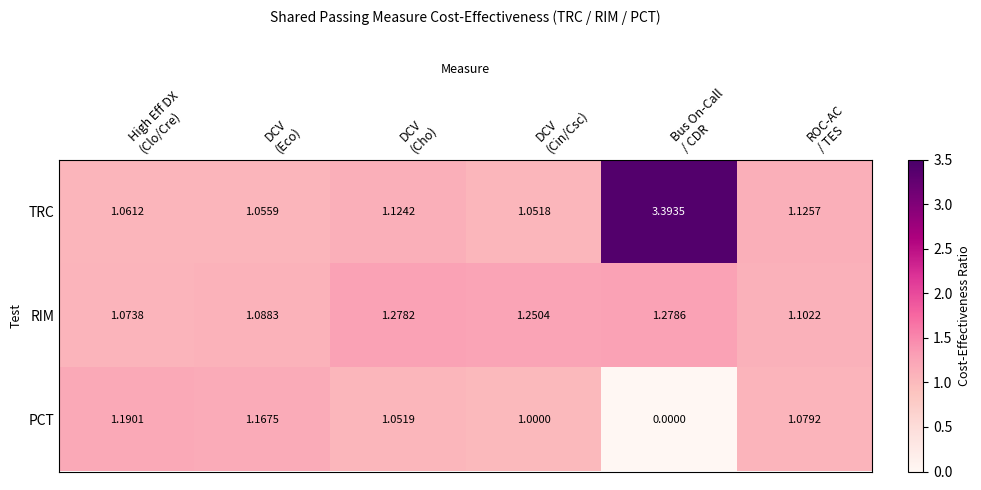

Which series has the widest spread of values?

TRC